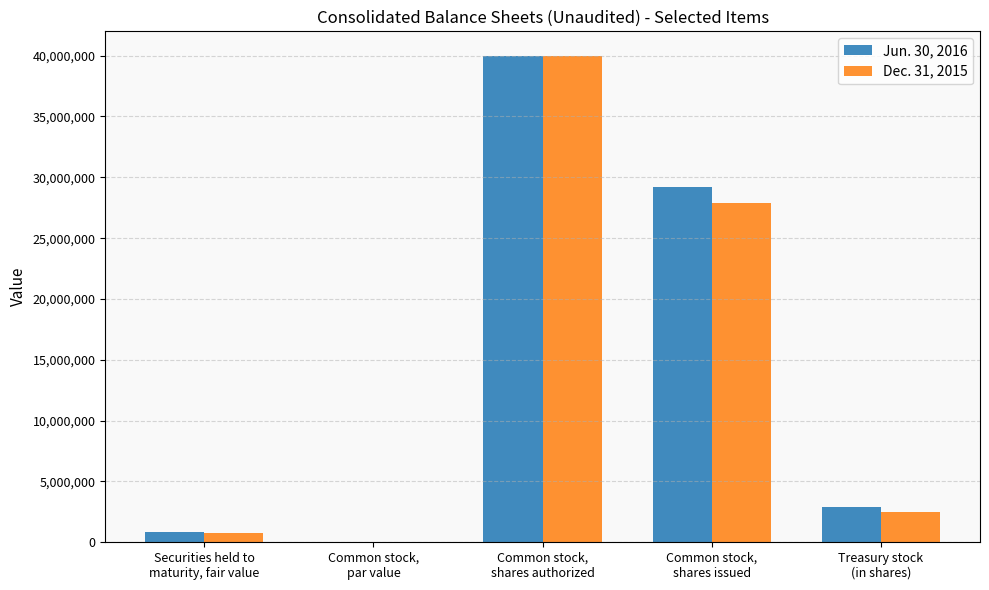

How many series are shown in this chart?

2